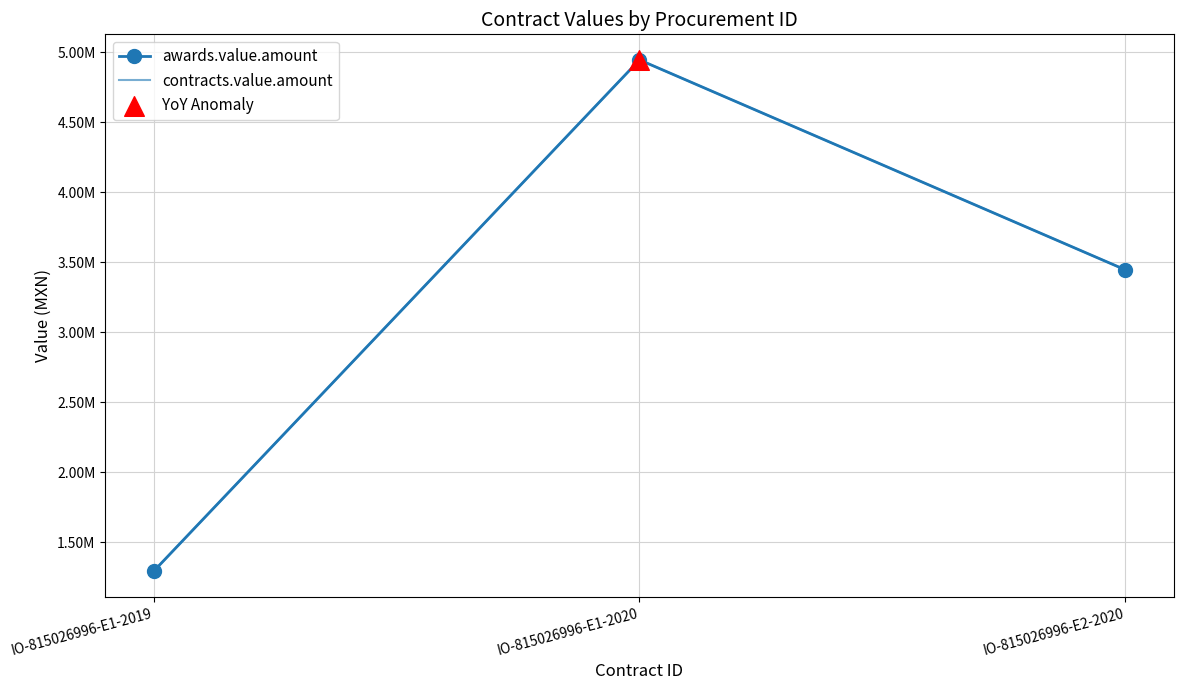

What is the total value across all series at IO-815026996-E1-2020?

9887329.5